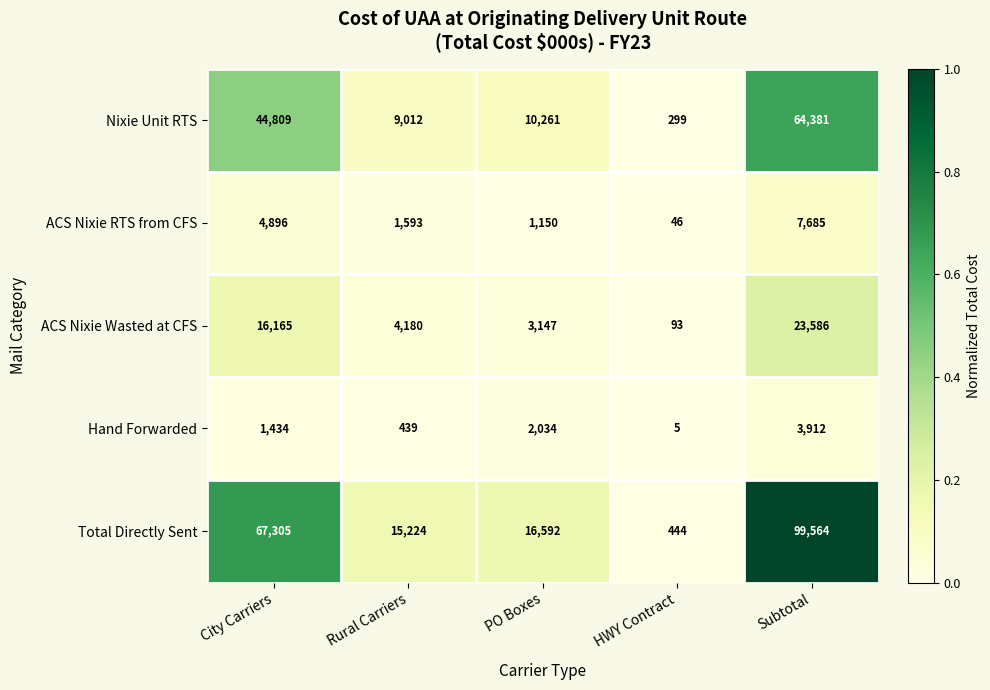

Which series has the largest total across all categories?

Total Directly Sent